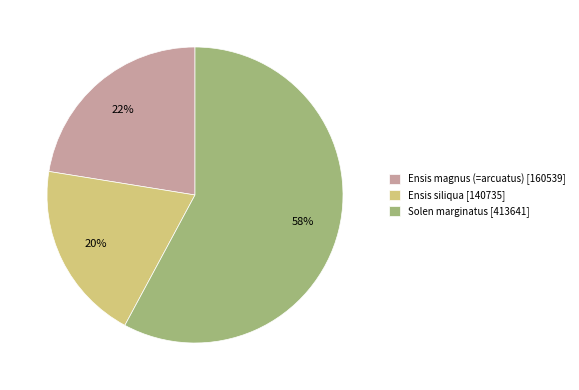

Count the number of slices in the pie.

3